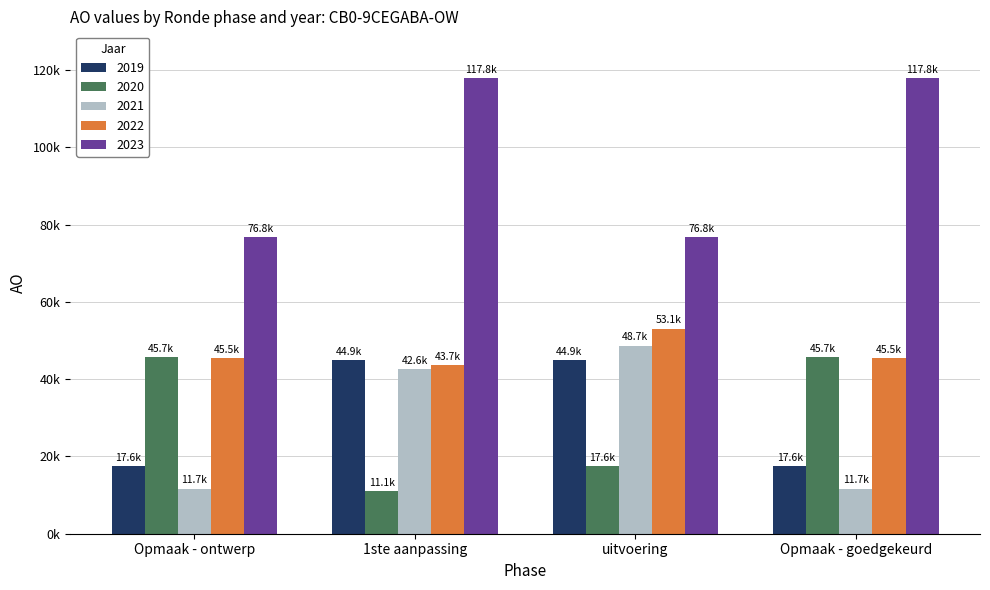

What is the maximum value for 2020?

45721